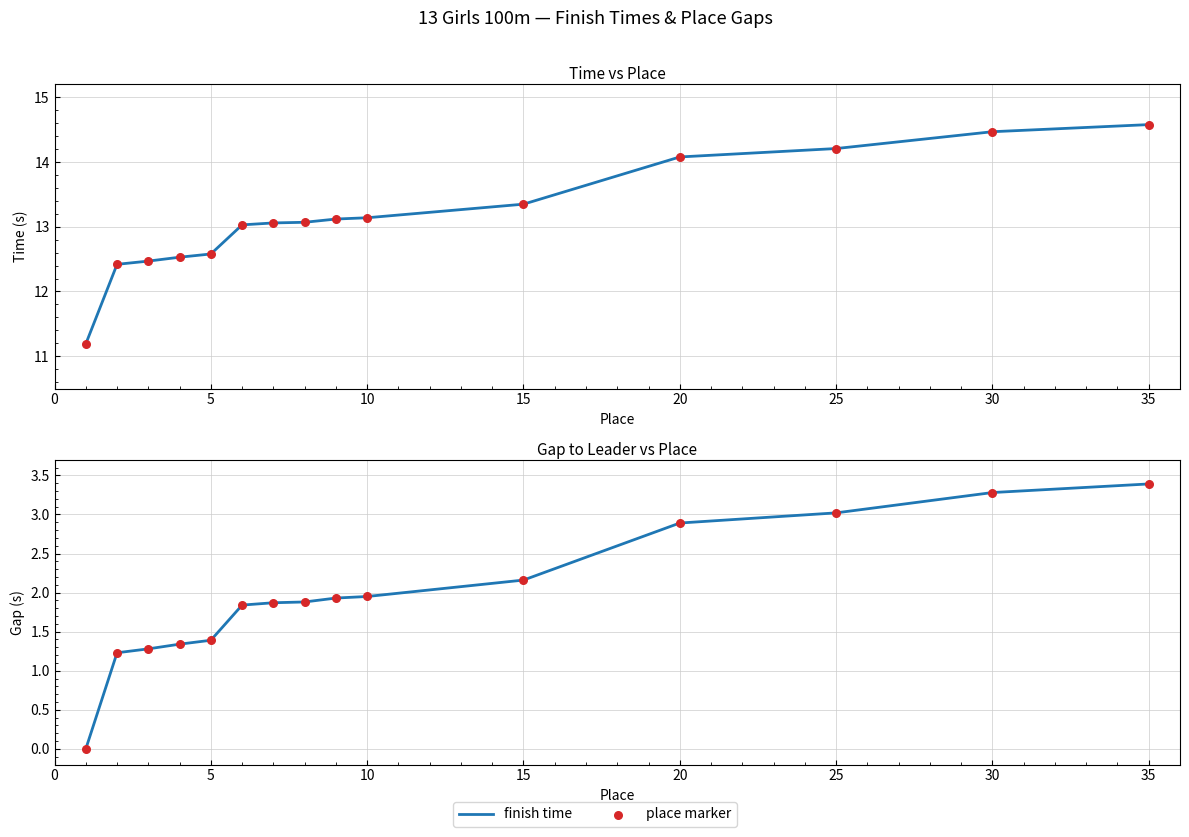

Which series has the largest total across all categories?

finish time